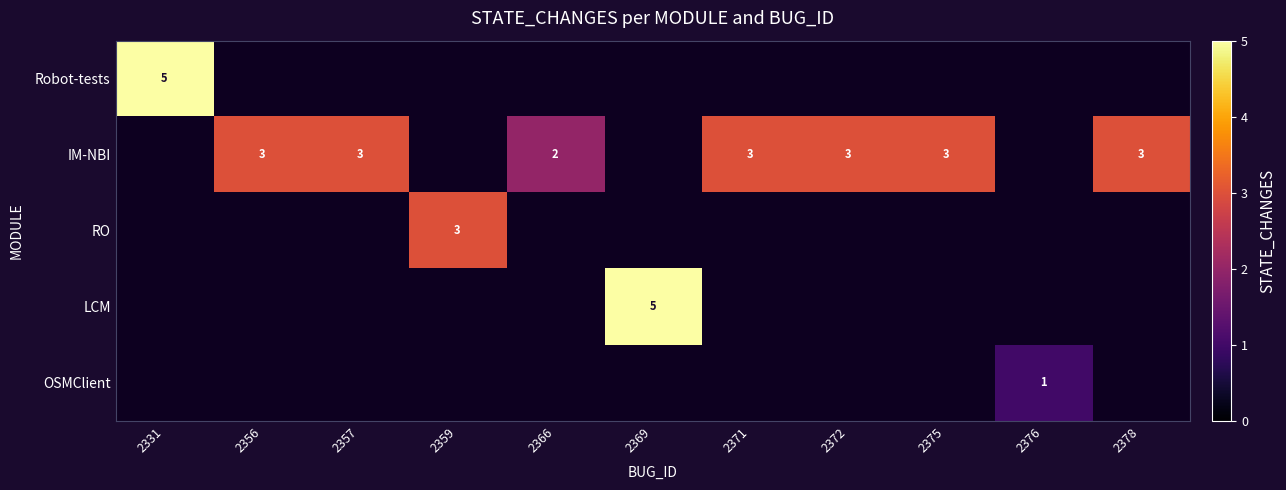

At how many categories does at least one series exceed 4?

2